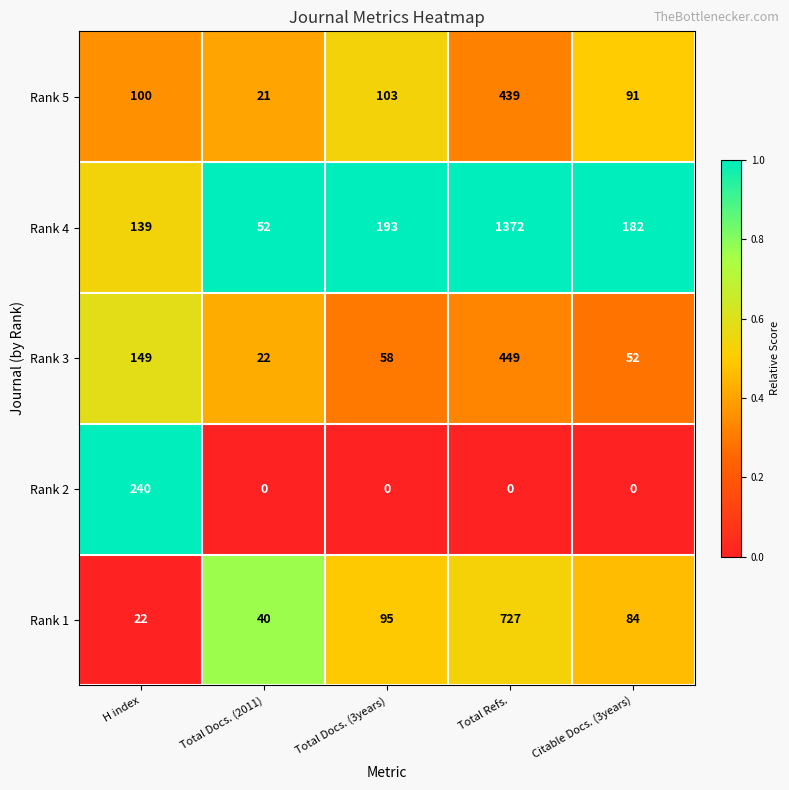

Which category has the lowest value in the Rank 3 series?

Total Docs. (2011)